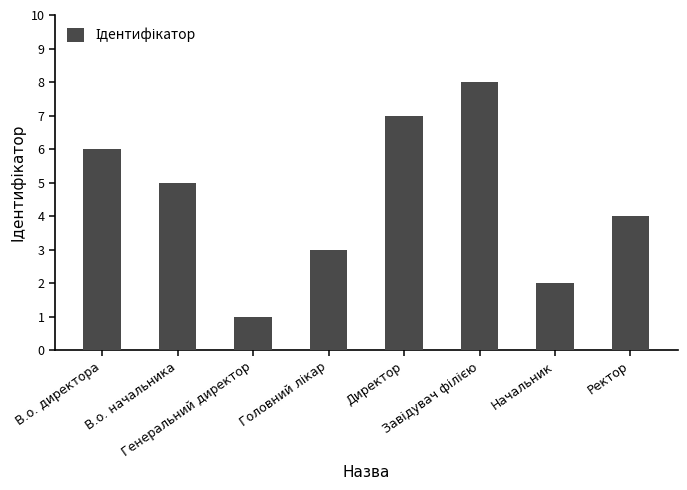

What is the maximum value shown in the chart?

8